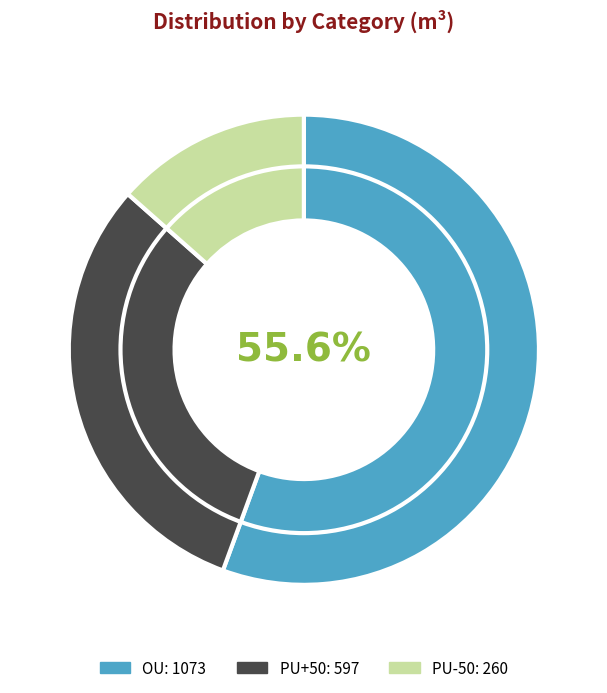

True or false: PU+50 accounts for 47% of the total.

False